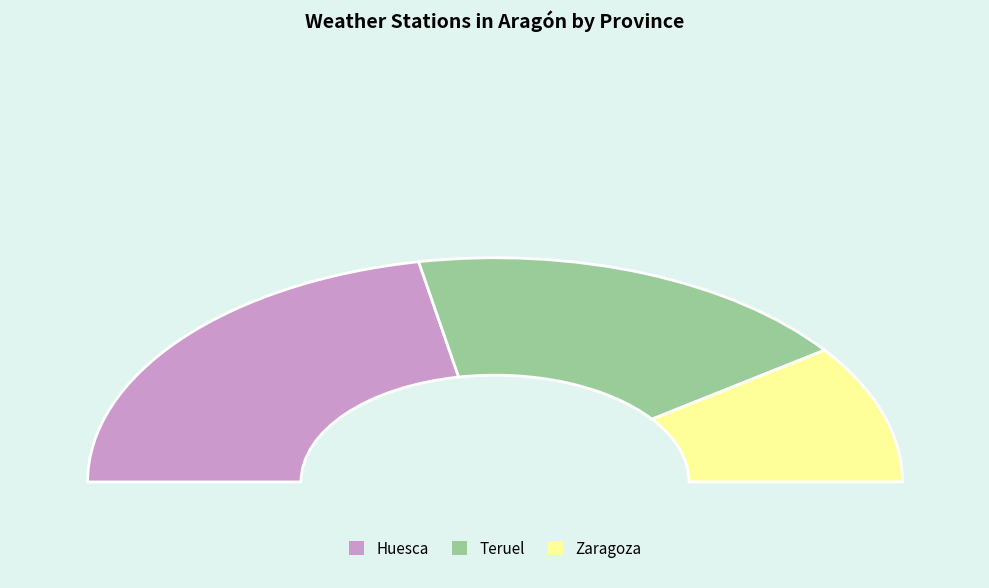

What is the largest slice in the pie chart?

Huesca